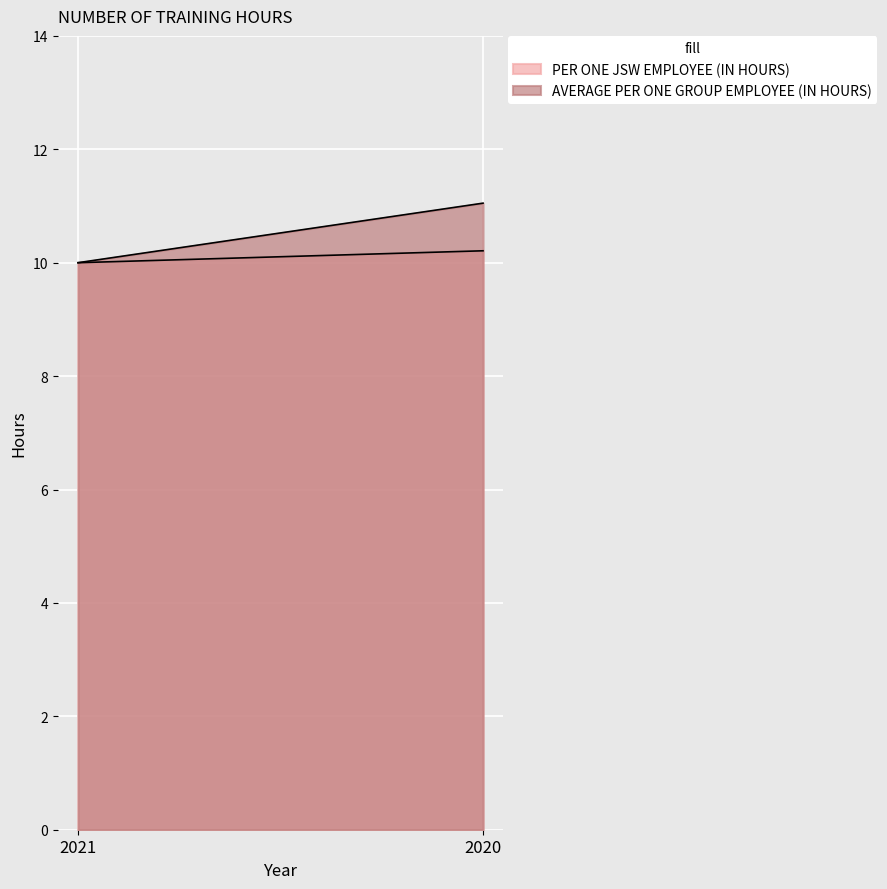

What is the difference between the maximum and minimum values in the AVERAGE PER ONE GROUP EMPLOYEE (IN HOURS) series?

1.1